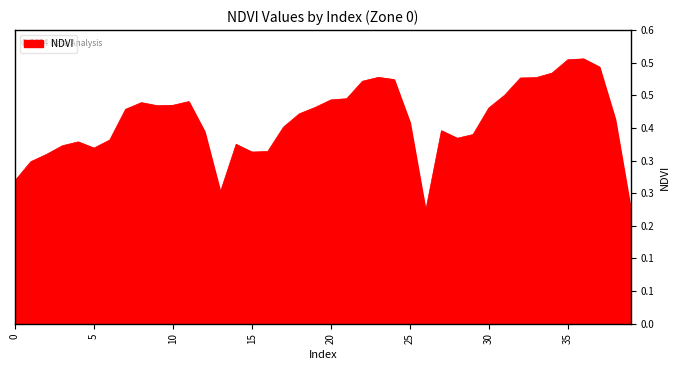

What is the average value?

0.4